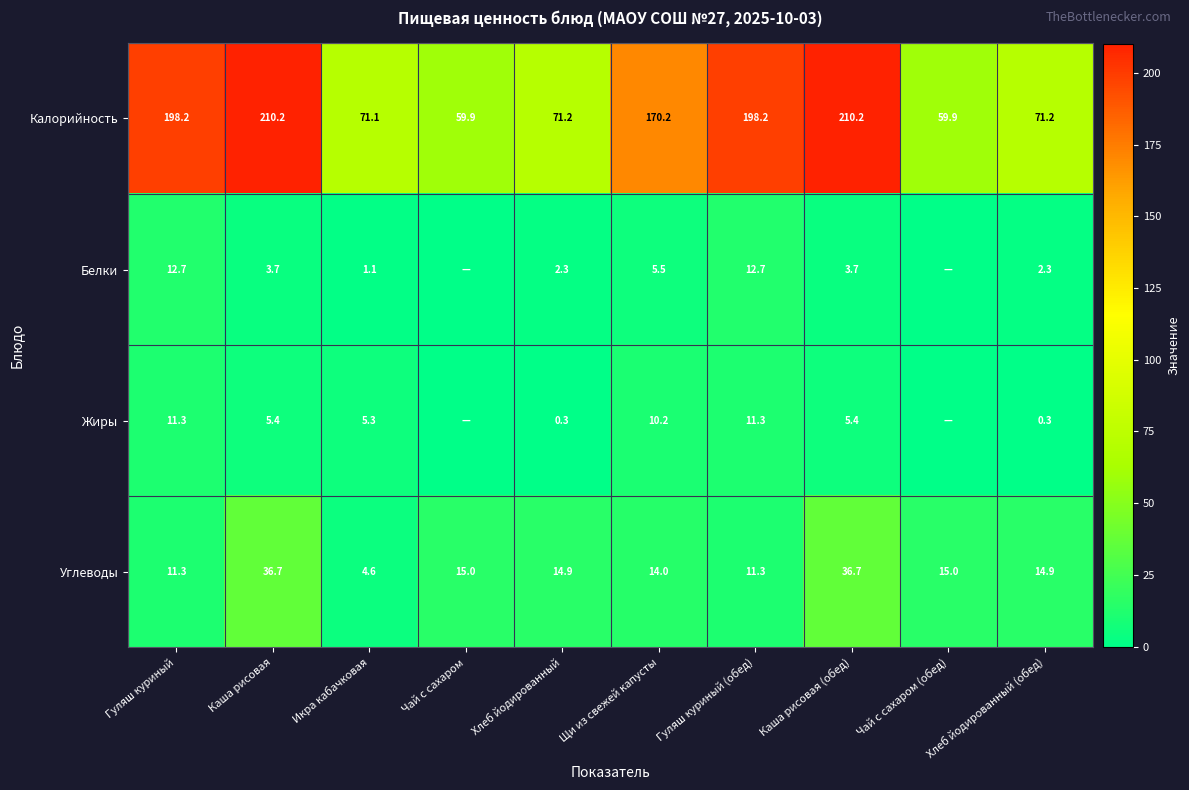

At Щи из свежей капусты, list the series in order from largest to smallest.

Калорийность, Углеводы, Жиры, Белки